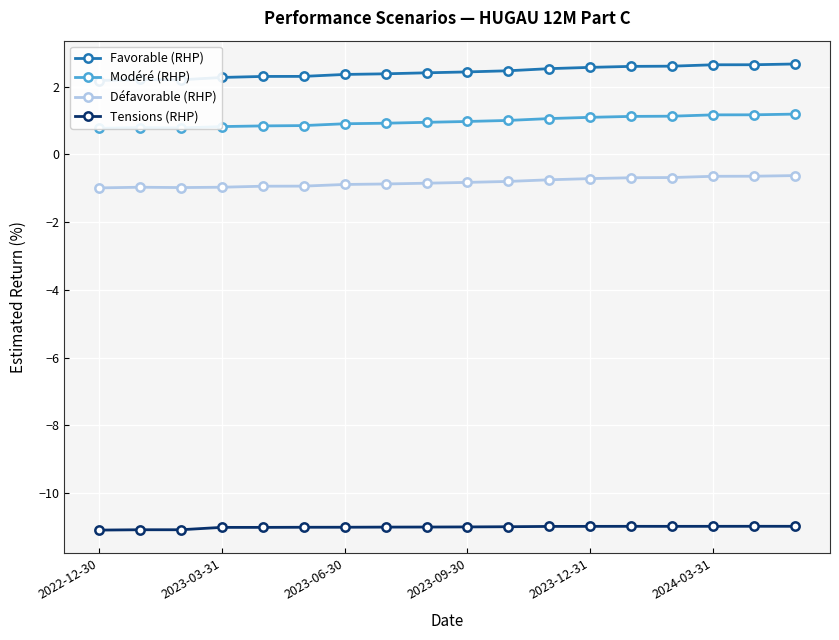

What is the lowest value of the Défavorable (RHP) series?

-1.0